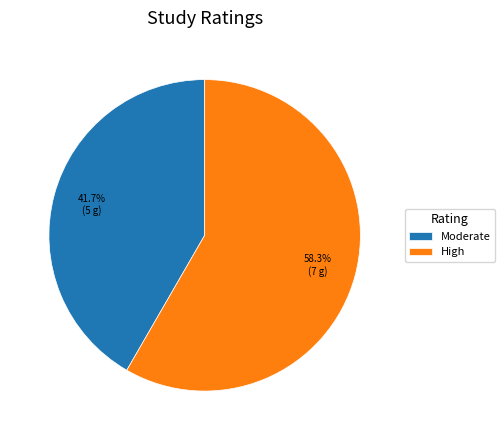

What percentage do Moderate and High together represent?

100.0%